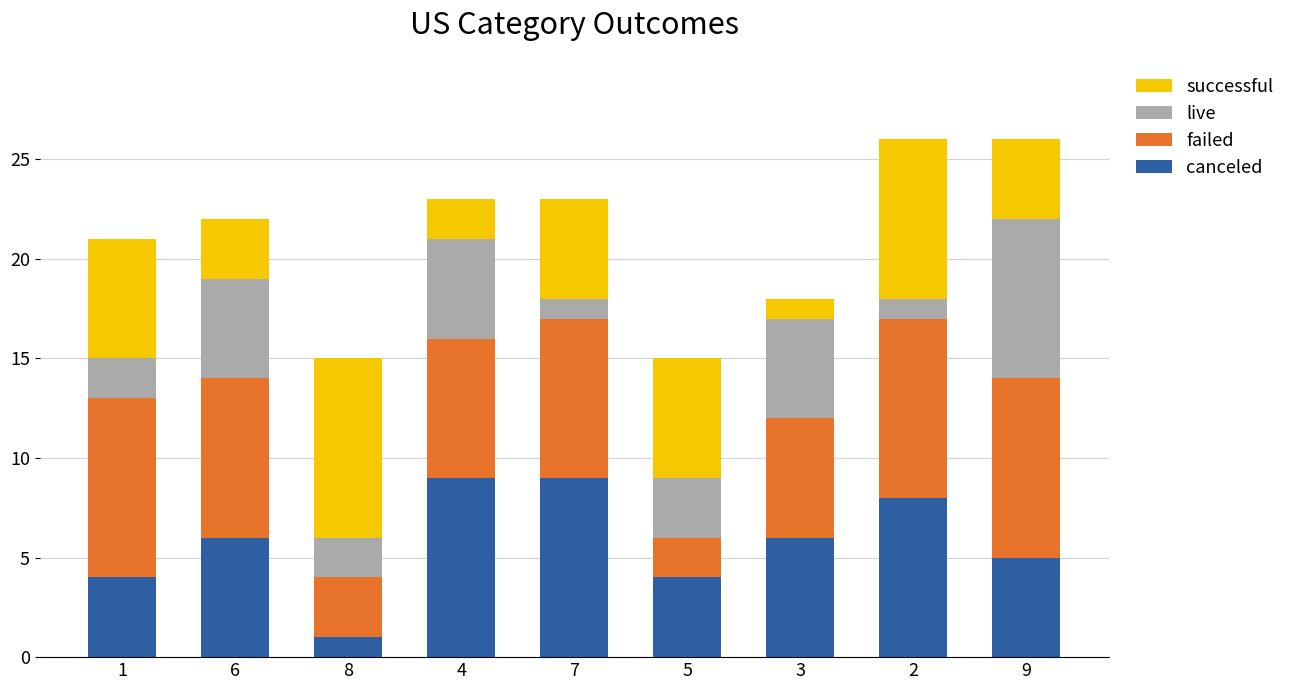

Is it true that canceled equals 6 at 3?

True